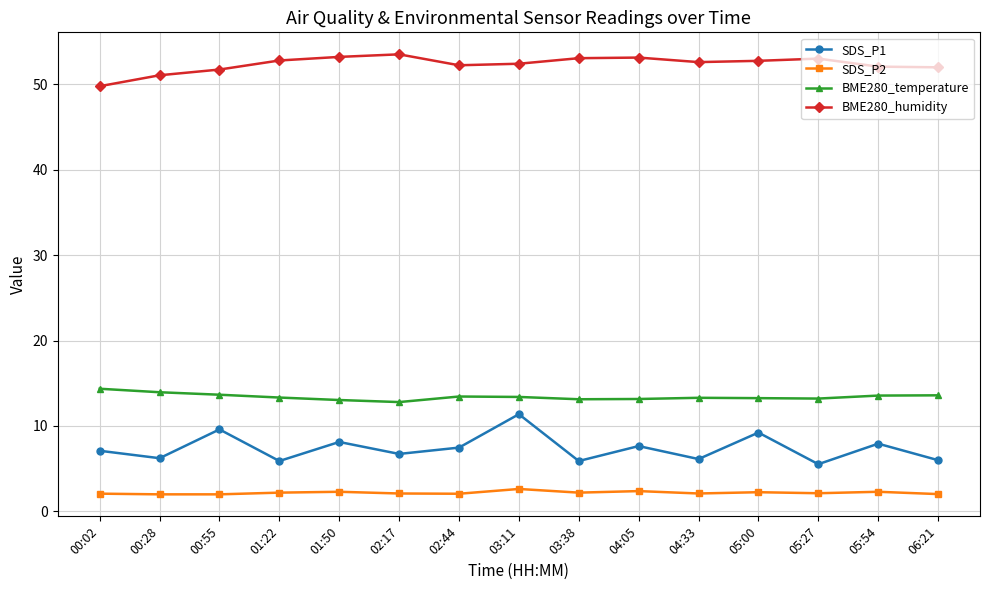

Is it true that BME280_humidity equals 28.7 at 03:11?

False